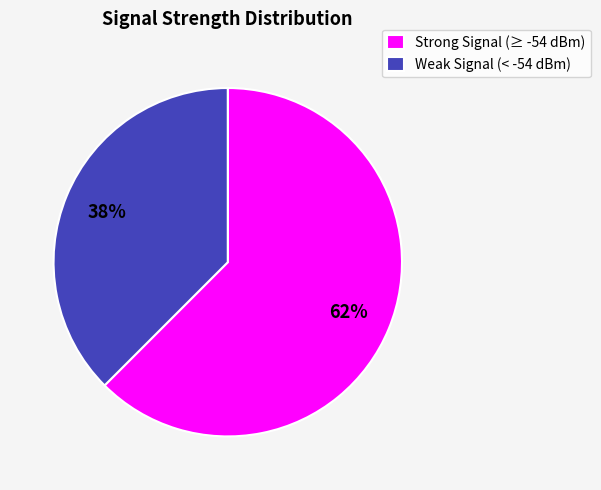

Which slice is the largest?

Strong Signal (≥ -54 dBm)